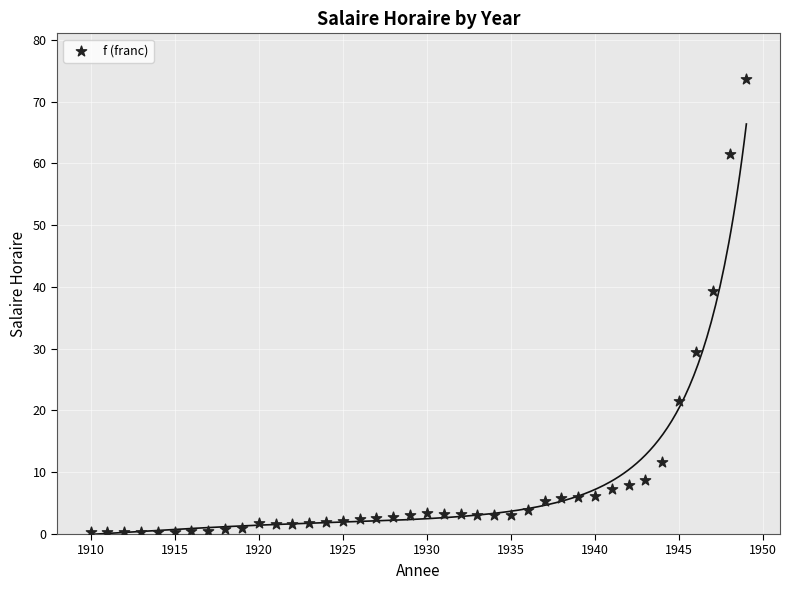

What is the range of X values (max minus min)?

39.0